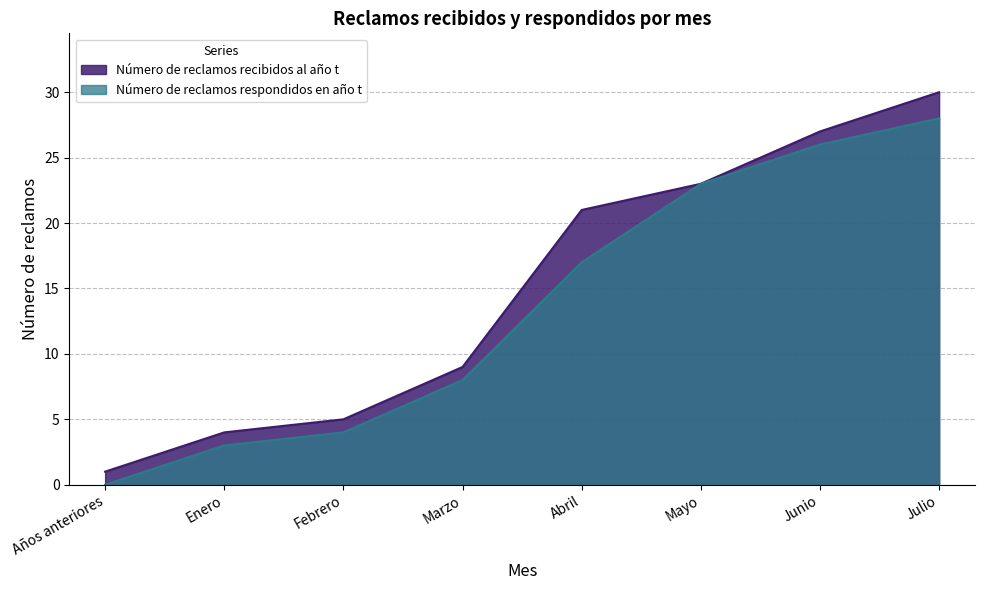

What is the difference between the highest and lowest values at Julio?

2